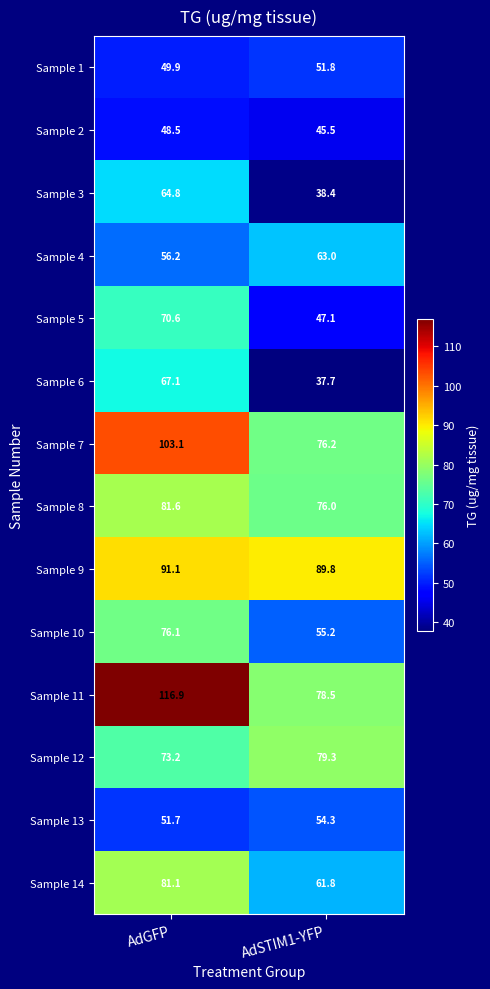

What is the spread (max minus min) of values at AdGFP?

68.4